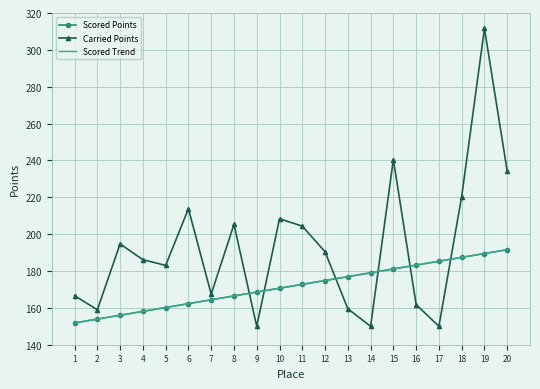

Reading left to right, what are all the values shown in this chart?

Scored Points: 1=151.8	2=153.9	3=156.0	4=158.1	5=160.2	6=162.3	7=164.4	8=166.5	9=168.6	10=170.7	11=172.7	12=174.8	13=176.9	14=179.0	15=181.1	16=183.2	17=185.3	18=187.4	19=189.5	20=191.6
Carried Points: 1=166.6	2=159.0	3=194.7	4=186.2	5=183.1	6=213.8	7=167.5	8=205.3	9=150.0	10=208.3	11=204.3	12=190.4	13=159.5	14=150.0	15=240.5	16=161.8	17=150.0	18=220.4	19=311.6	20=234.1
Scored Trend: 1=151.8	2=153.9	3=156.0	4=158.1	5=160.2	6=162.3	7=164.4	8=166.5	9=168.6	10=170.7	11=172.7	12=174.8	13=176.9	14=179.0	15=181.1	16=183.2	17=185.3	18=187.4	19=189.5	20=191.6